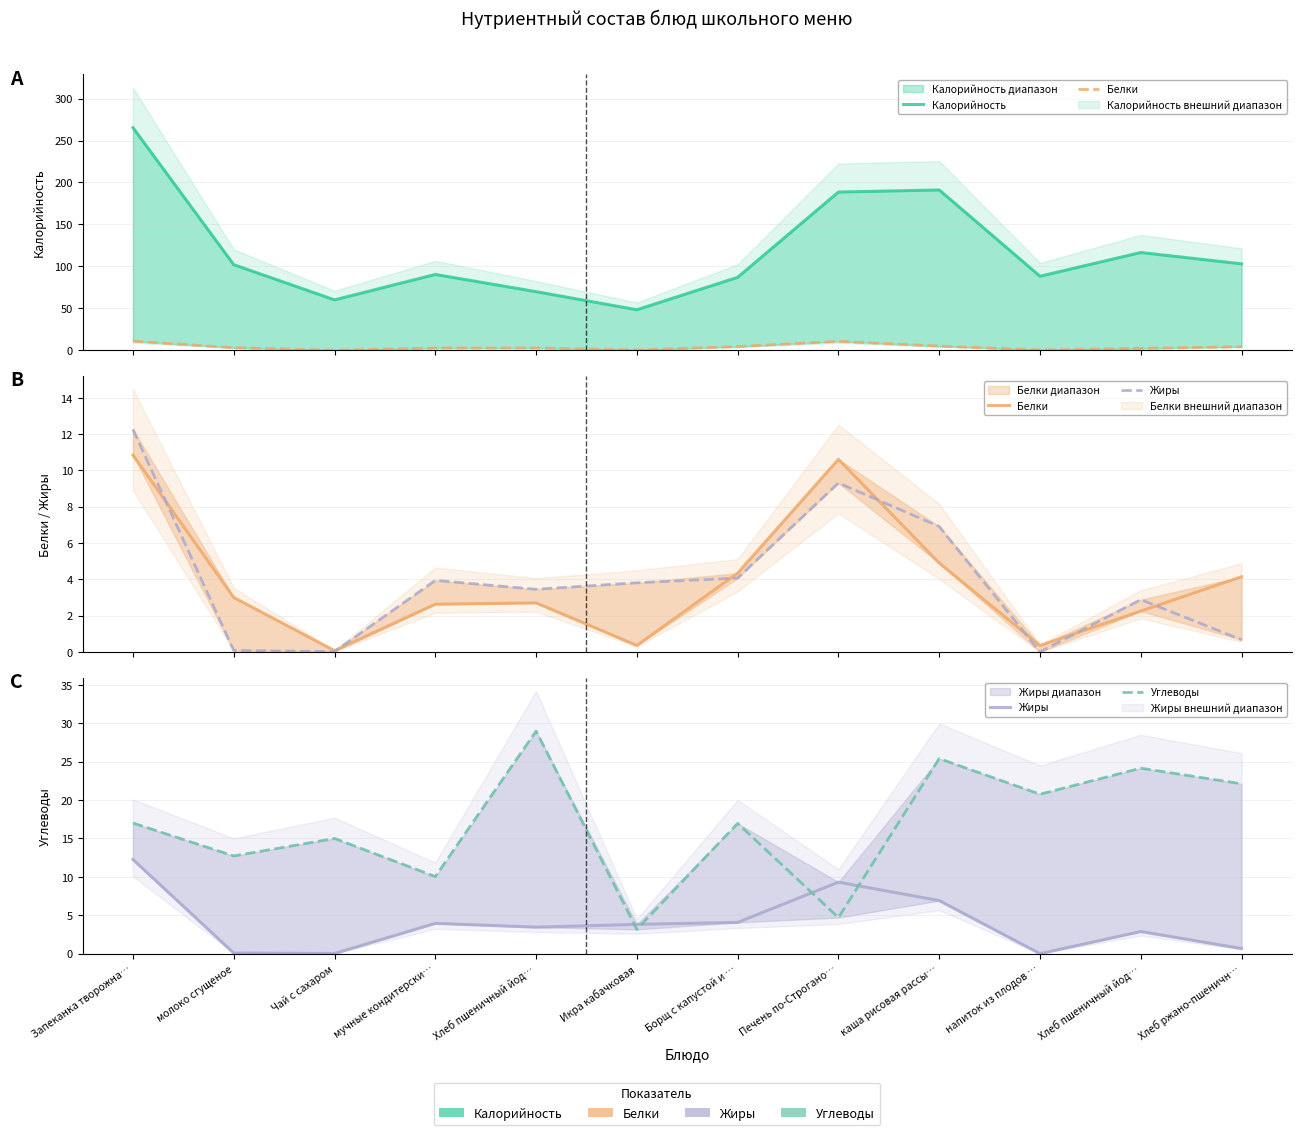

What is the value of the Калорийность point at the 12th from the left?

103.0